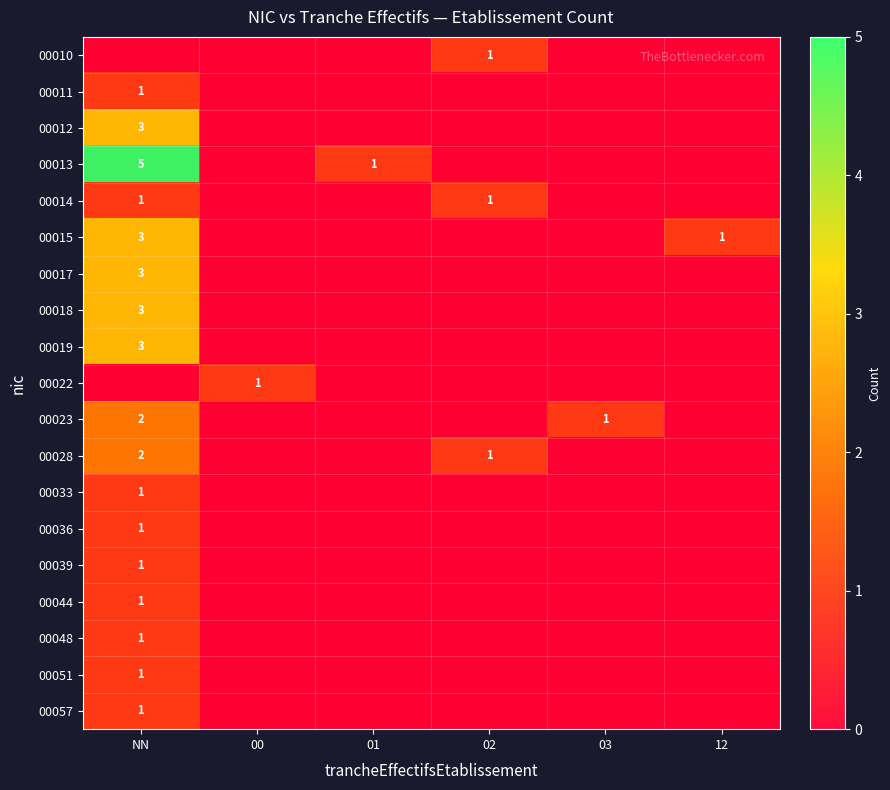

What is the total value across all series at 12?

1